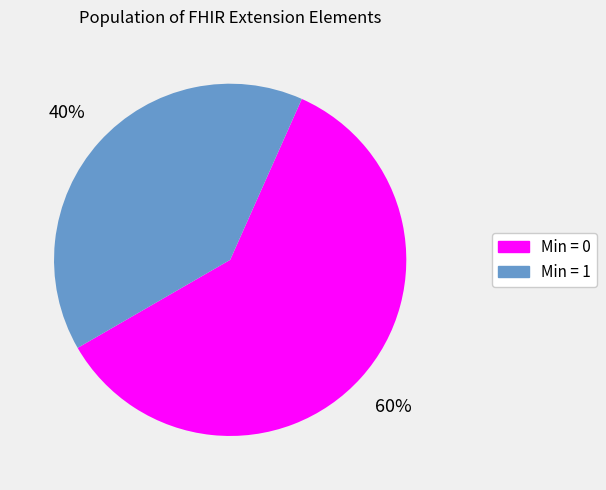

To the nearest percent, what is the average slice percentage?

50%